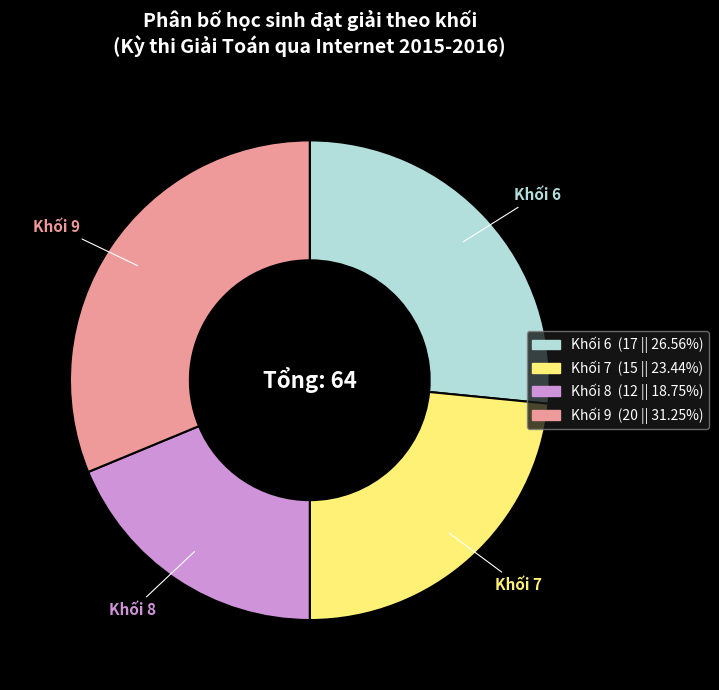

Is there any slice that represents more than half of the pie?

No